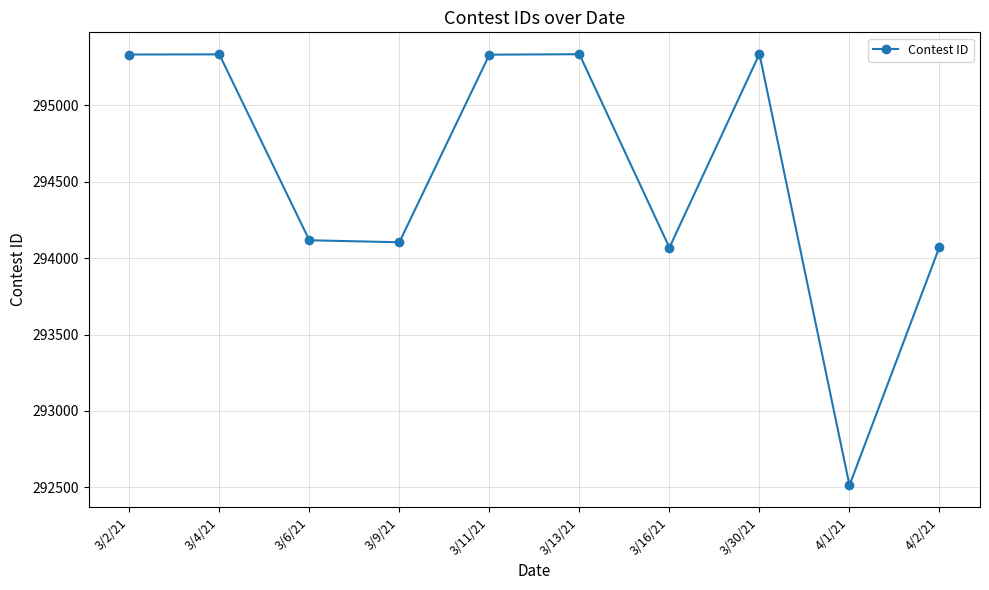

What is the smallest value displayed?

292513